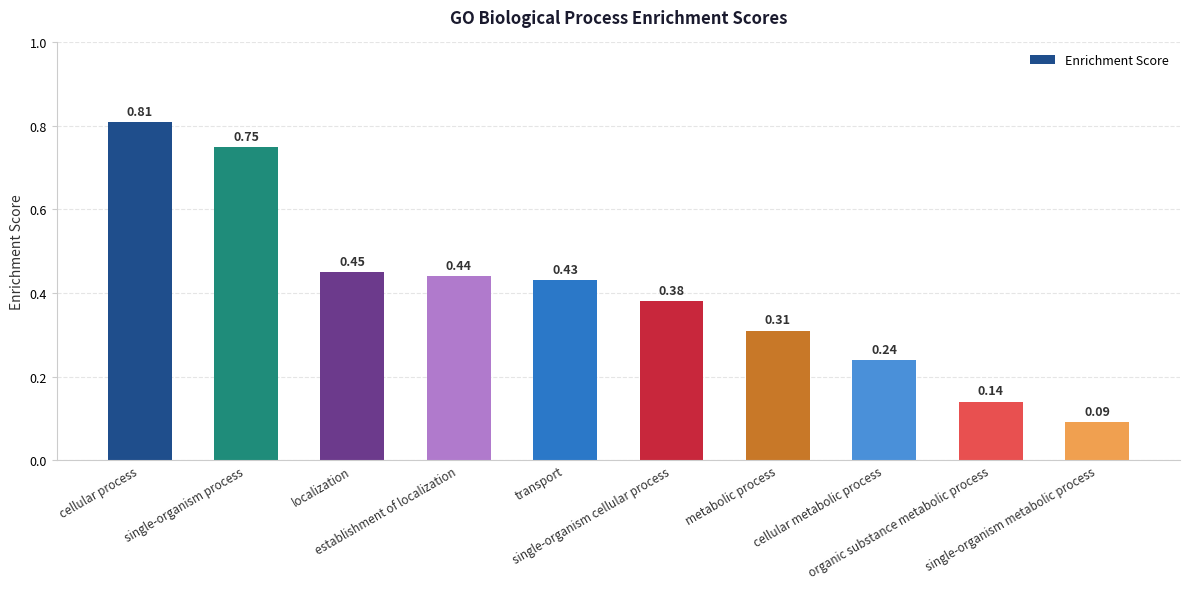

What is the sum of all values?

4.0